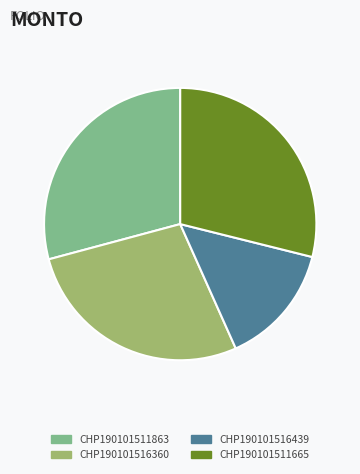

Approximately how many times larger is the value at CHP190101511863 compared to CHP190101516439?

2.0